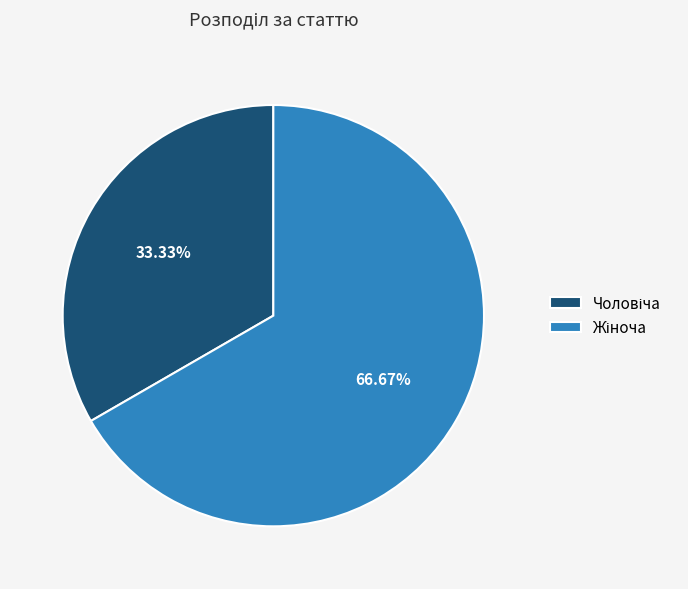

Is there a majority slice in this chart?

Yes